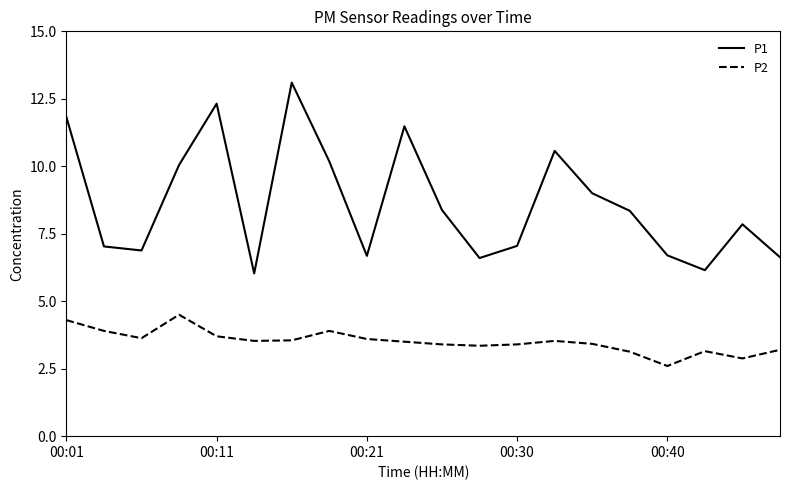

True or false: P1 and P2 intersect in this chart.

False